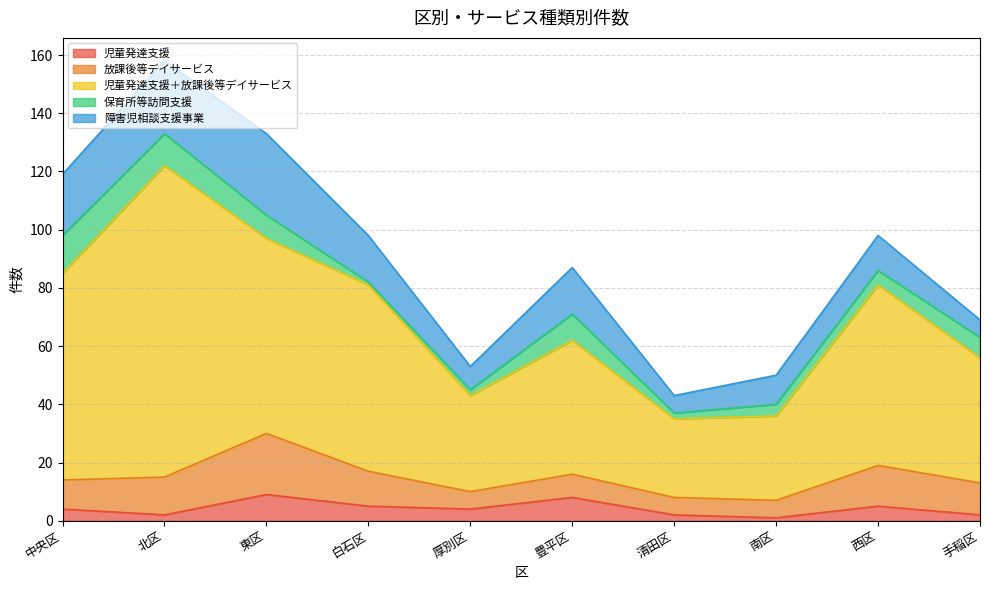

Reading left to right, transcribe all the data shown in this chart.

児童発達支援: 中央区=4	北区=2	東区=9	白石区=5	厚別区=4	豊平区=8	清田区=2	南区=1	西区=5	手稲区=2
放課後等デイサービス: 中央区=10	北区=13	東区=21	白石区=12	厚別区=6	豊平区=8	清田区=6	南区=6	西区=14	手稲区=11
児童発達支援＋放課後等デイサービス: 中央区=71	北区=107	東区=67	白石区=64	厚別区=33	豊平区=46	清田区=27	南区=29	西区=62	手稲区=43
保育所等訪問支援: 中央区=13	北区=11	東区=8	白石区=1	厚別区=2	豊平区=9	清田区=2	南区=4	西区=5	手稲区=7
障害児相談支援事業: 中央区=21	北区=25	東区=28	白石区=16	厚別区=8	豊平区=16	清田区=6	南区=10	西区=12	手稲区=6